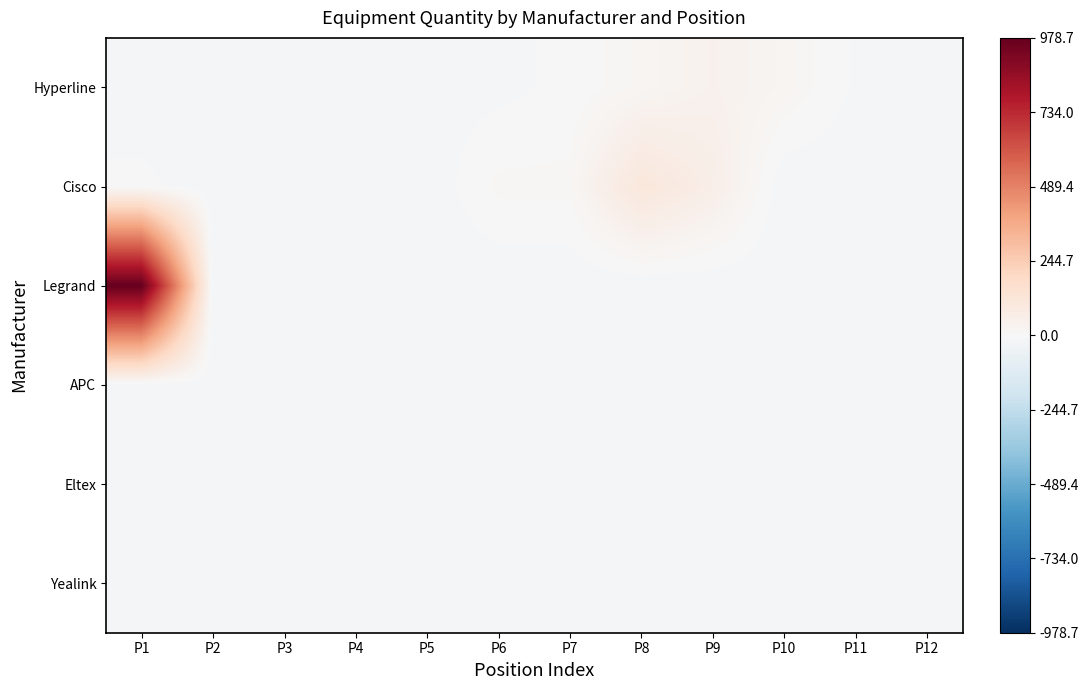

How many series are shown in this chart?

6